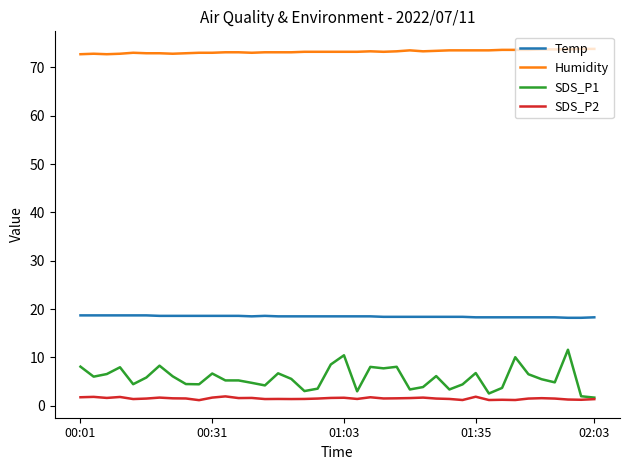

What is the lowest value of the SDS_P1 series?

1.7